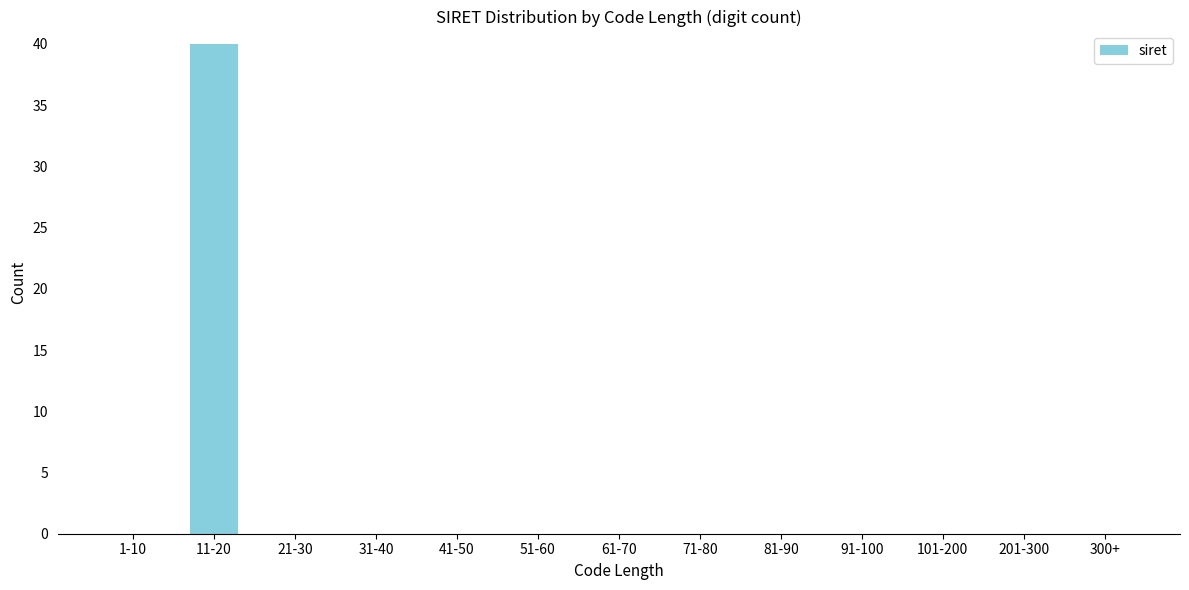

Reading right to left, what are all the values shown in this chart?

300+=0	201-300=0	101-200=0	91-100=0	81-90=0	71-80=0	61-70=0	51-60=0	41-50=0	31-40=0	21-30=0	11-20=40	1-10=0